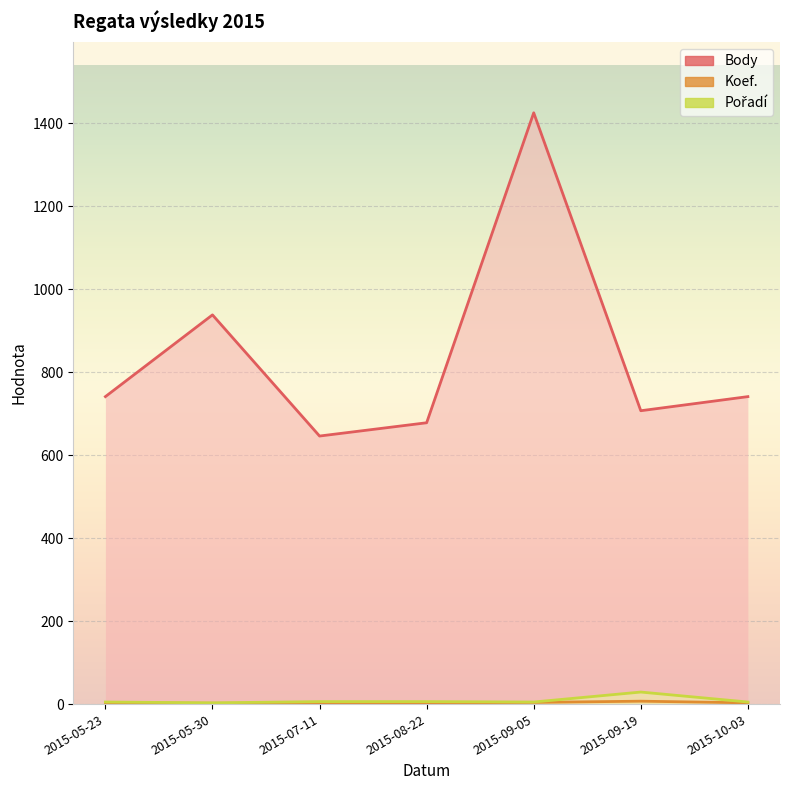

Reading left to right, what are all the values shown in this chart?

Body: 741	938	646	678	1425	707	741
Koef.: 3	2	2	3	4	7	3
Pořadí: 5	3	6	6	5	29	5